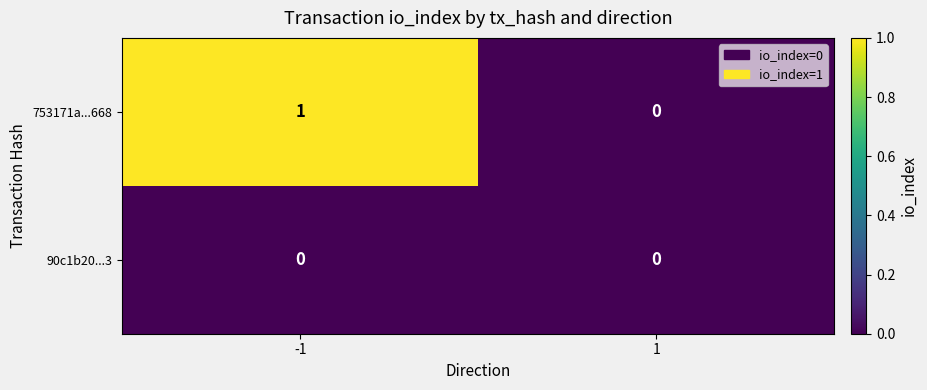

Rank the series by their maximum value, from highest to lowest.

753171a...668, 90c1b20...3